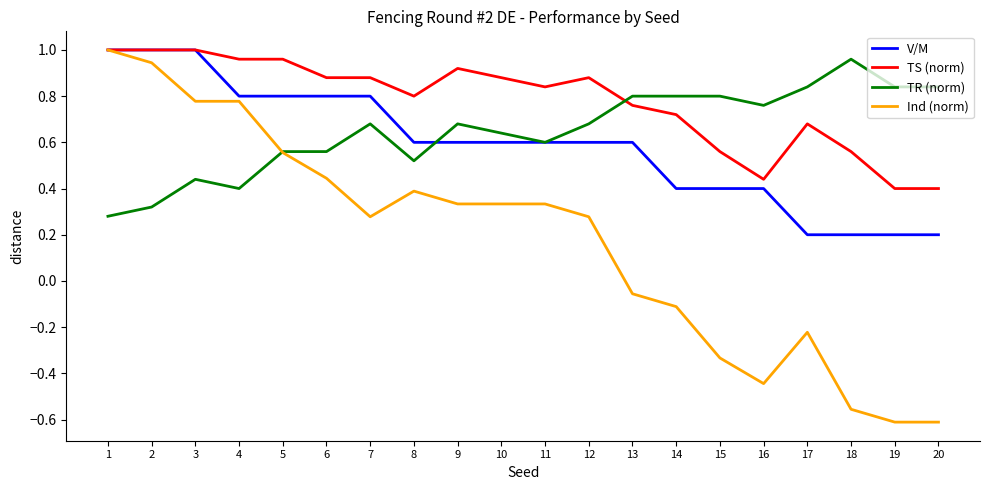

At 18, list the series in order from largest to smallest.

TR (norm), TS (norm), V/M, Ind (norm)